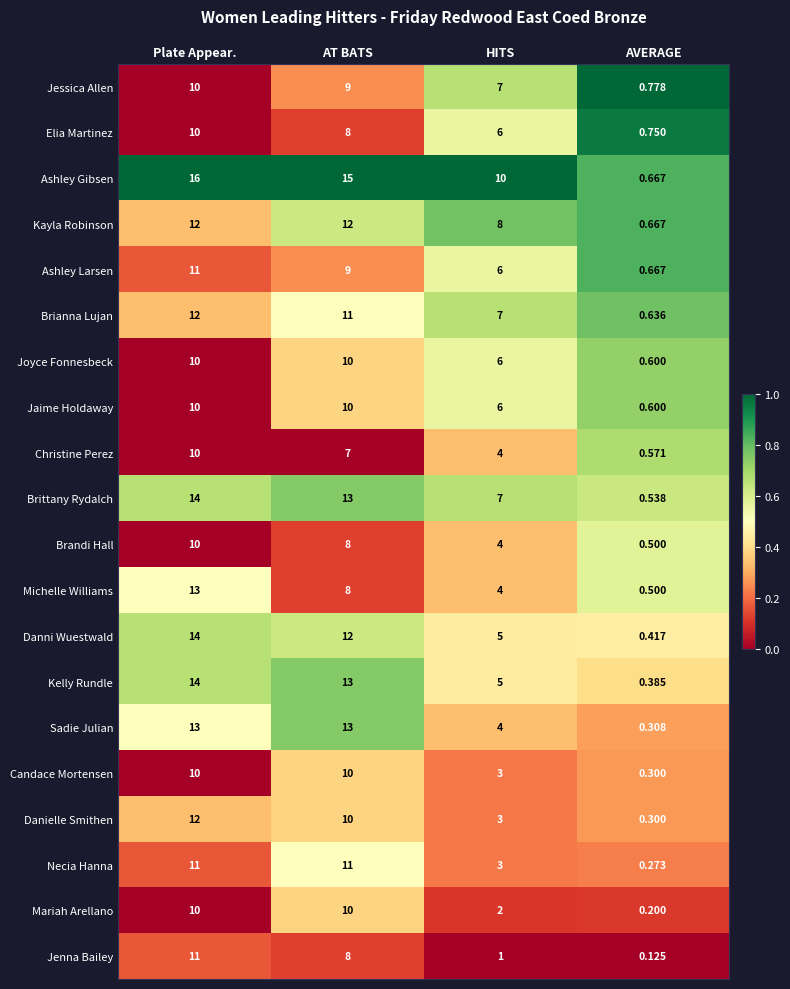

What is the maximum value shown in the chart?

16.0